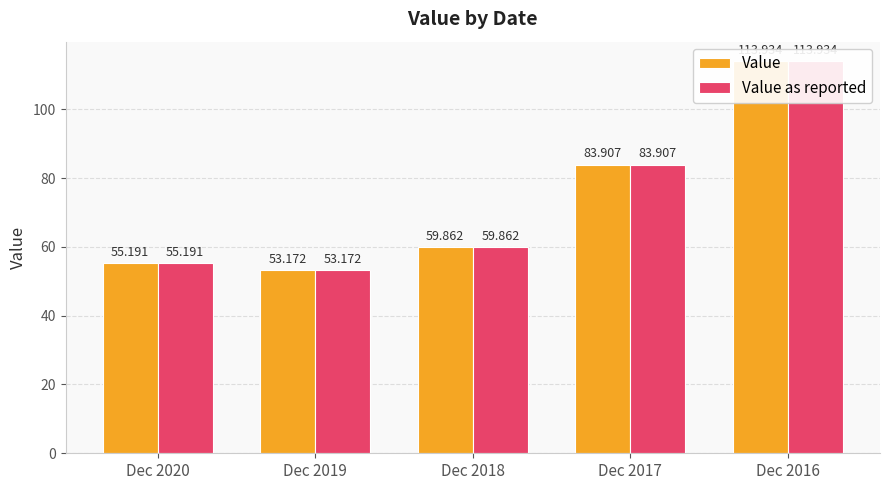

What is the maximum value for Value as reported?

113.9